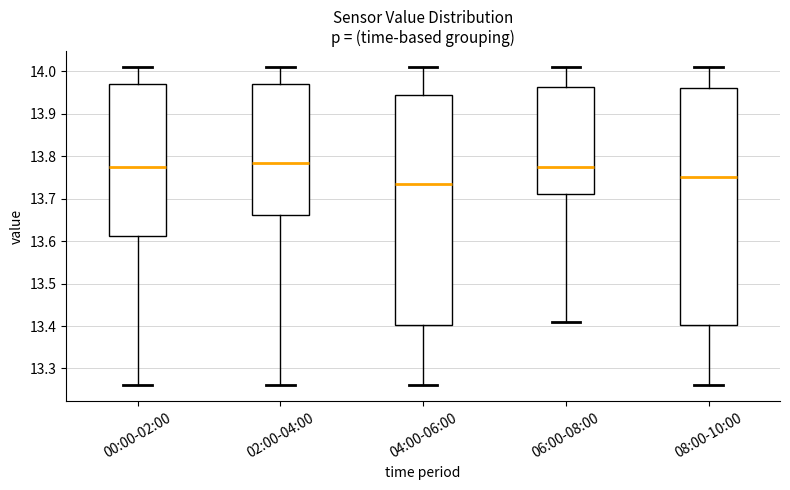

Reading left to right, read every box against the y-axis: the position of its median line, the range the box covers, and the ends of its whiskers. The values are not printed on the chart, so give them approximately, as read against the axis.

00:00-02:00: median 13.78, box 13.61 to 13.97, whiskers 13.26 to 14.01
02:00-04:00: median 13.79, box 13.66 to 13.97, whiskers 13.26 to 14.01
04:00-06:00: median 13.74, box 13.40 to 13.95, whiskers 13.26 to 14.01
06:00-08:00: median 13.78, box 13.71 to 13.96, whiskers 13.41 to 14.01
08:00-10:00: median 13.75, box 13.40 to 13.96, whiskers 13.26 to 14.01